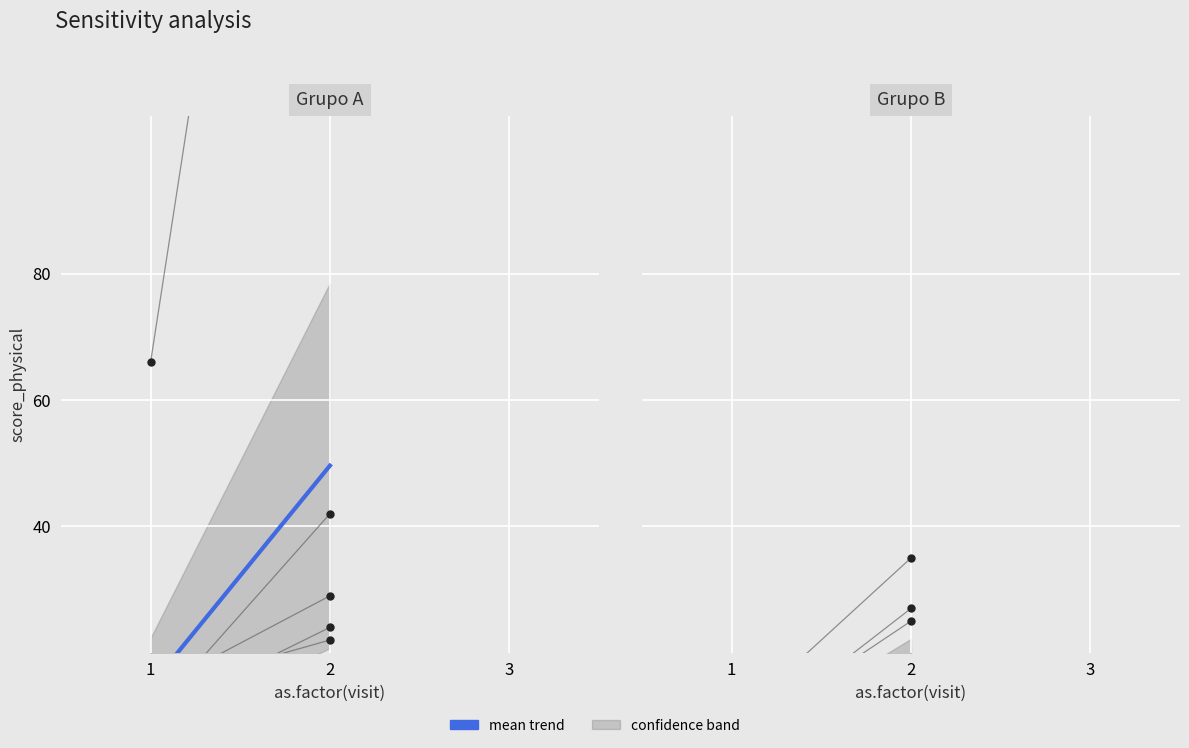

What is the change in value from 1 to 2?

+13.7